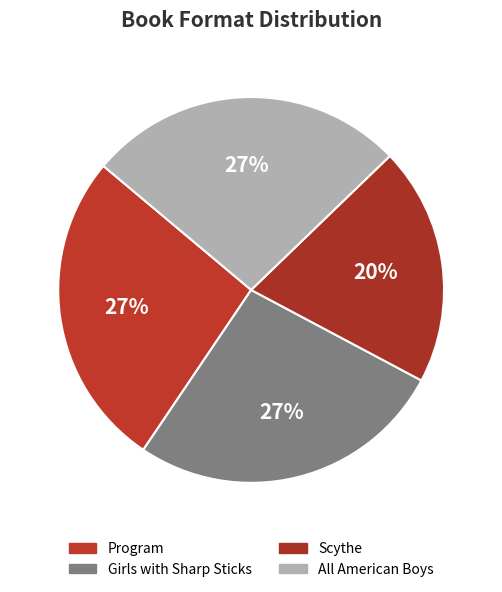

Does Program represent more than half of the total?

No